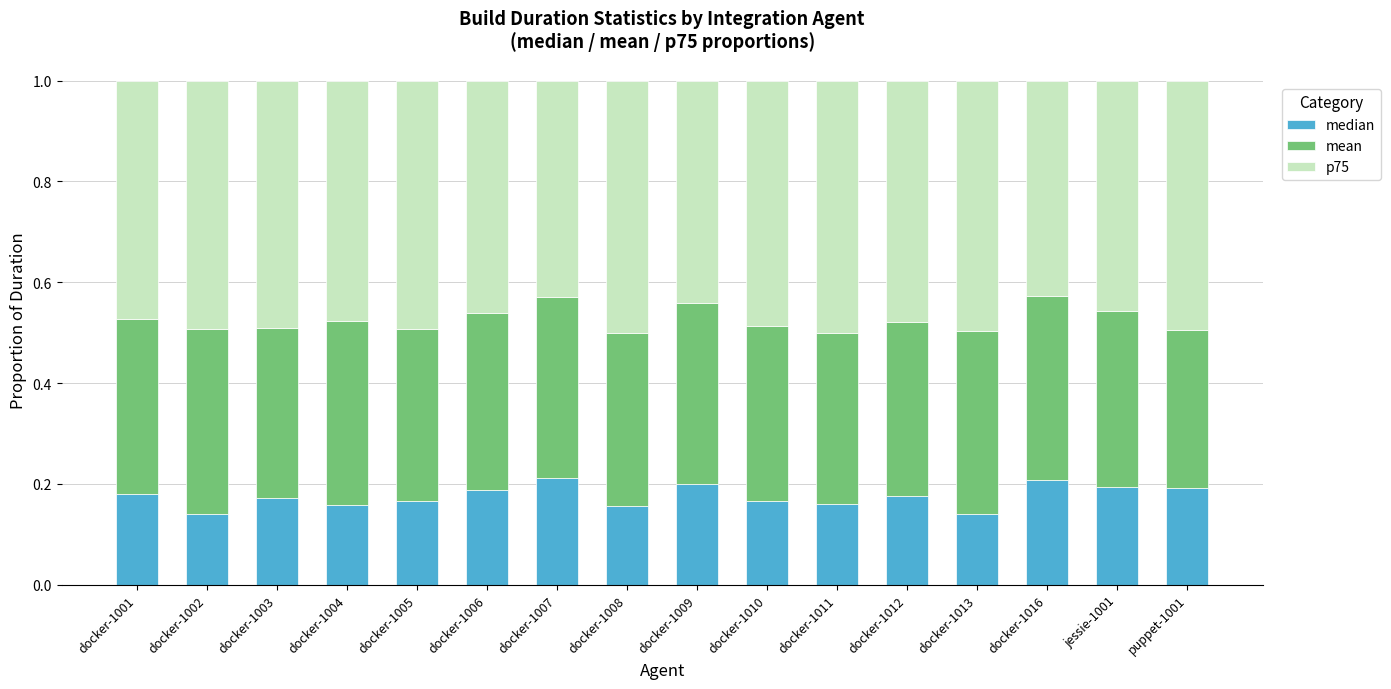

How many median values are between 0 and 1?

16